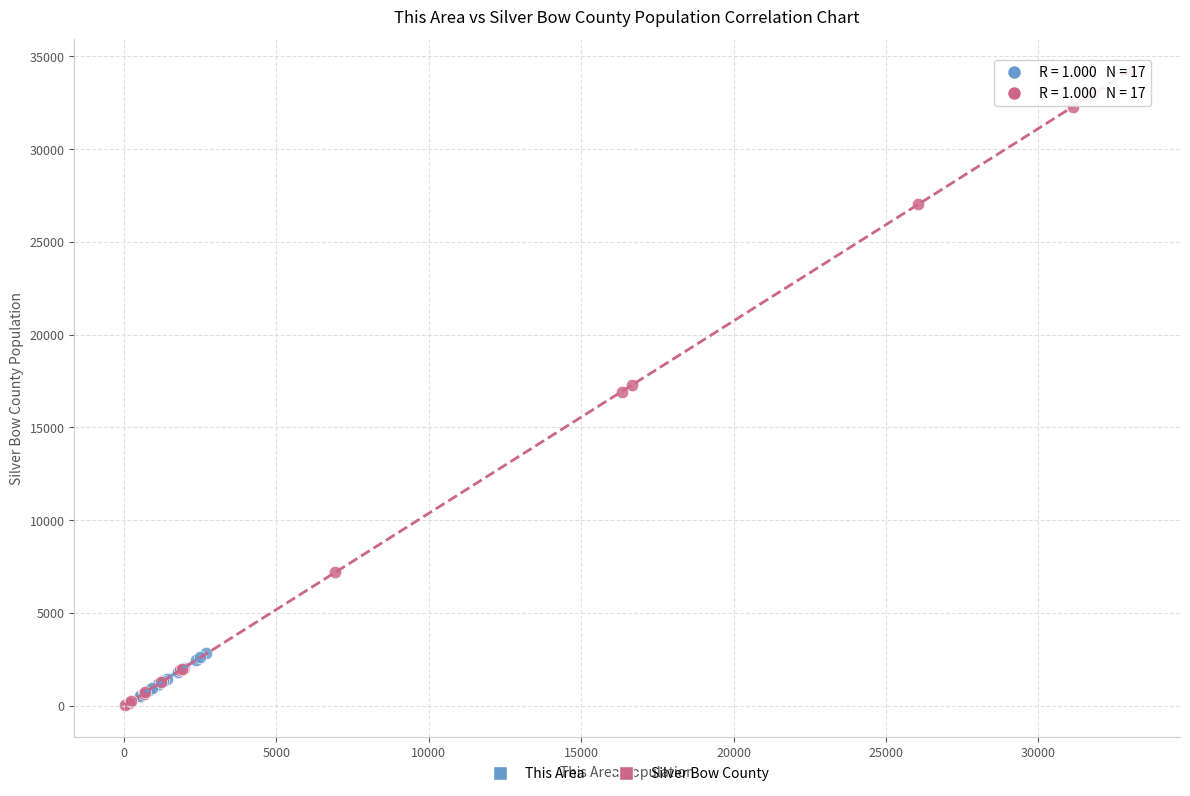

Which series has the largest Y range (max minus min)?

Silver Bow County